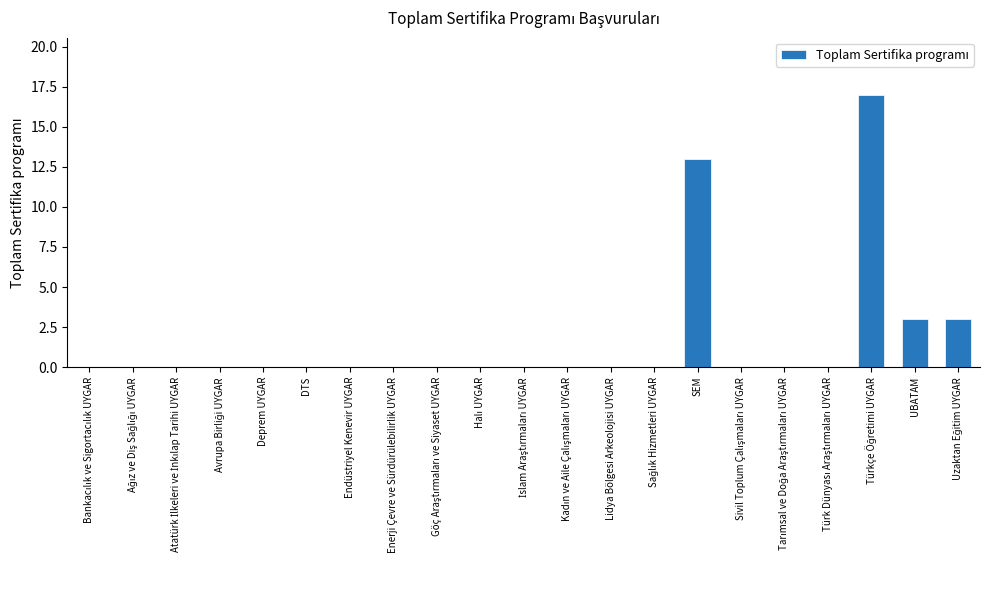

What is the sum of all values?

36